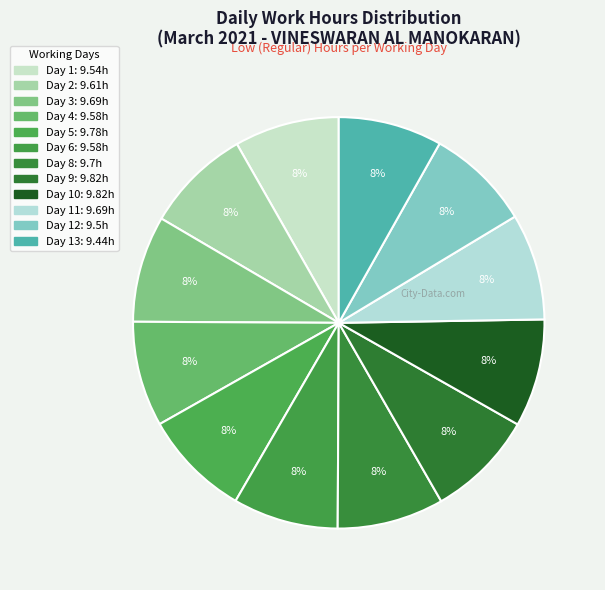

How many slices are in this pie chart?

12